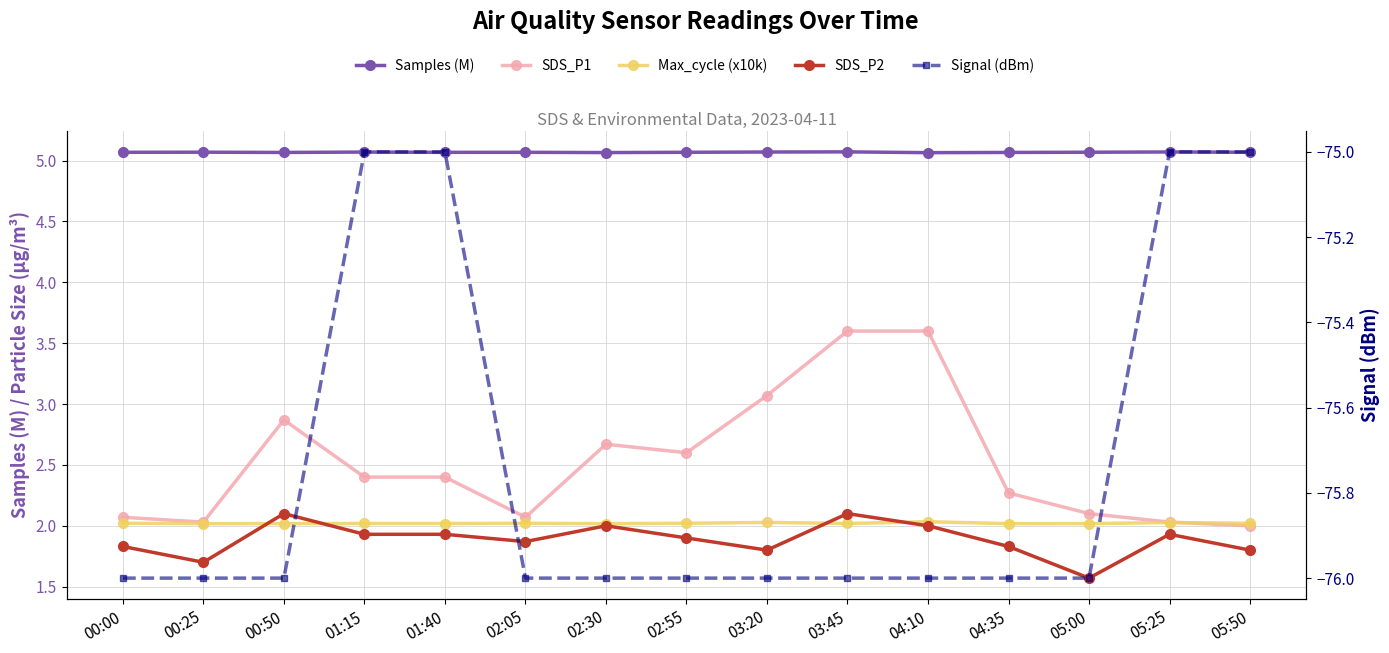

At which category does Max_cycle (x10k) reach its first local valley?

00:25